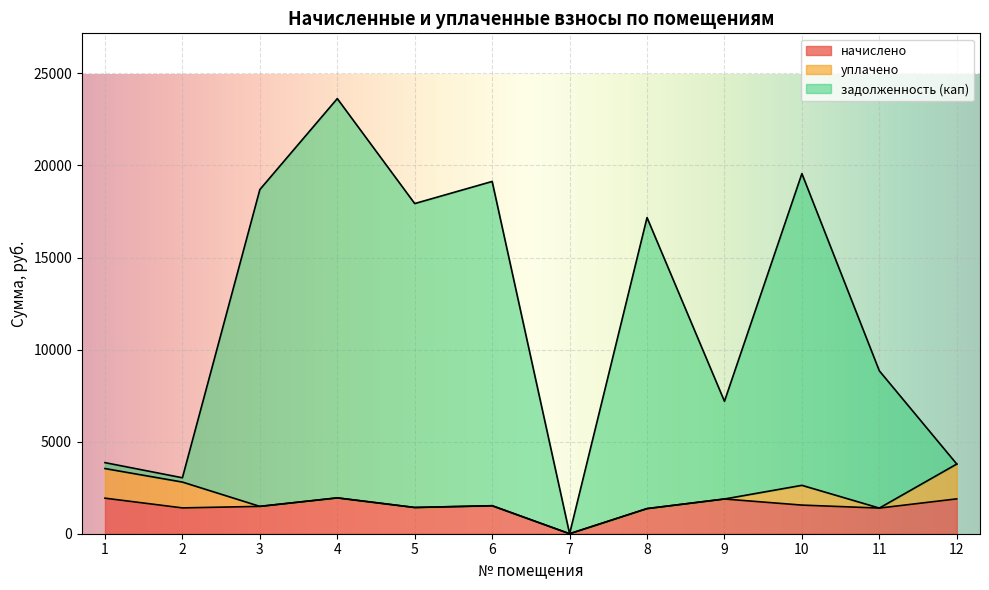

Which series has the largest total across all categories?

задолженность (кап)